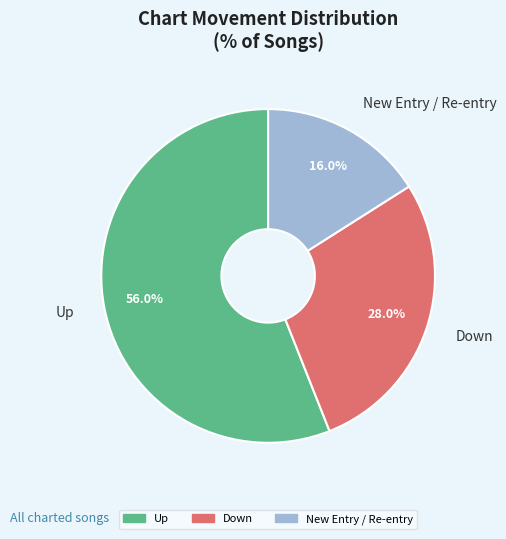

Which has a higher value, Up or New Entry / Re-entry?

Up